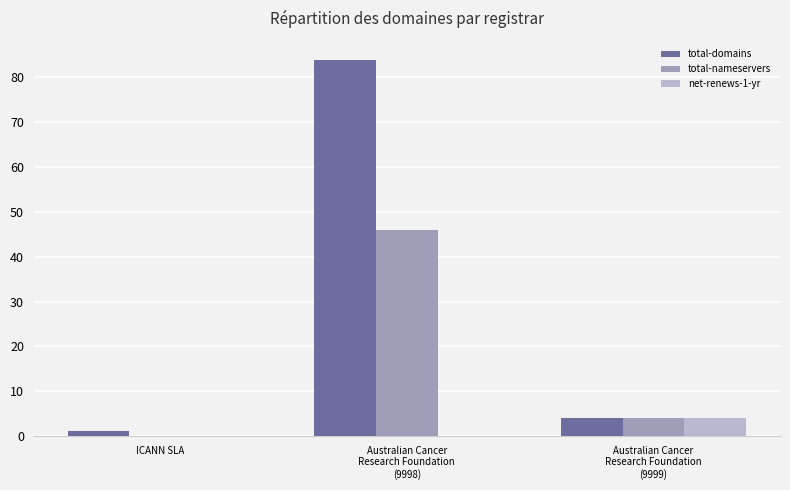

How many groups of bars are there?

3